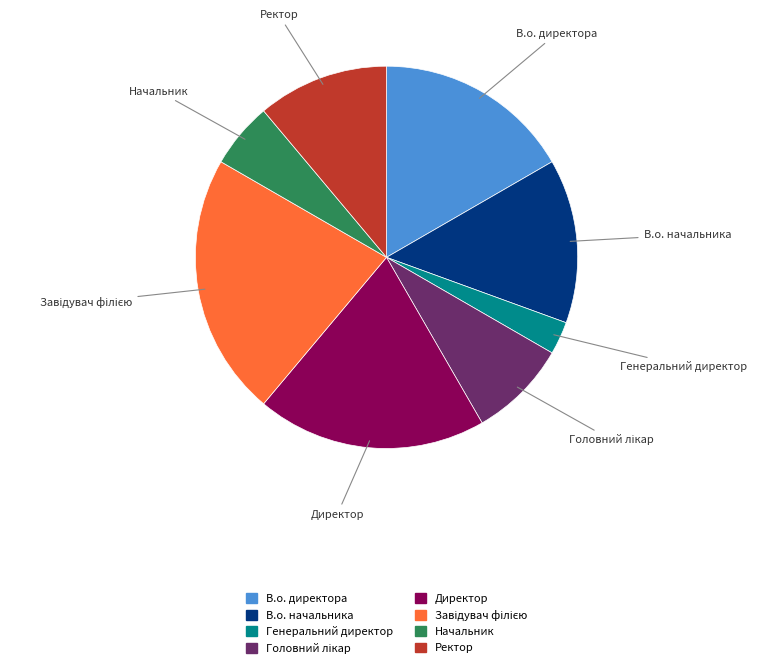

How many slices are in this pie chart?

8